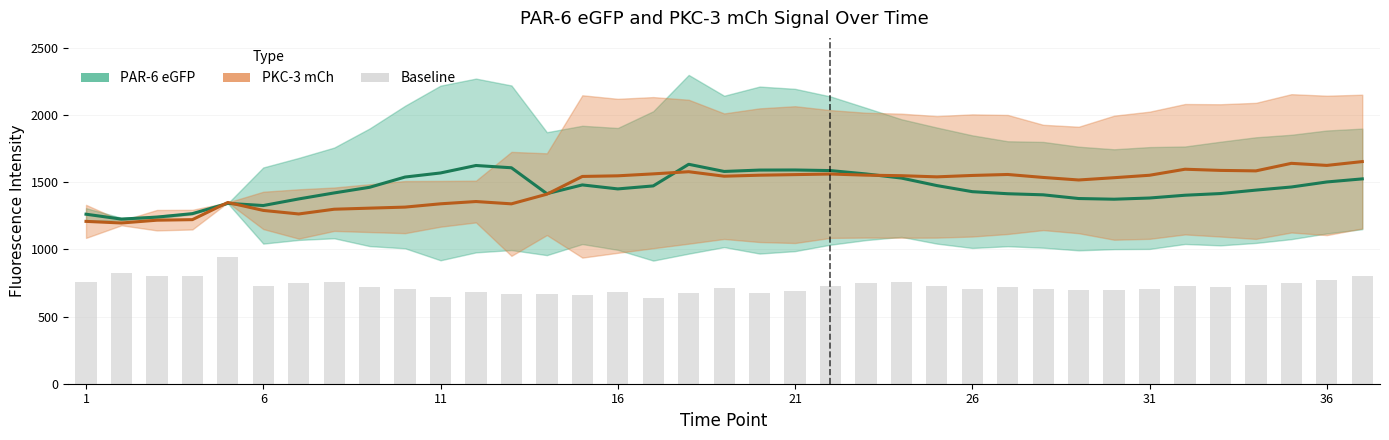

How many categories are shown in the chart?

37